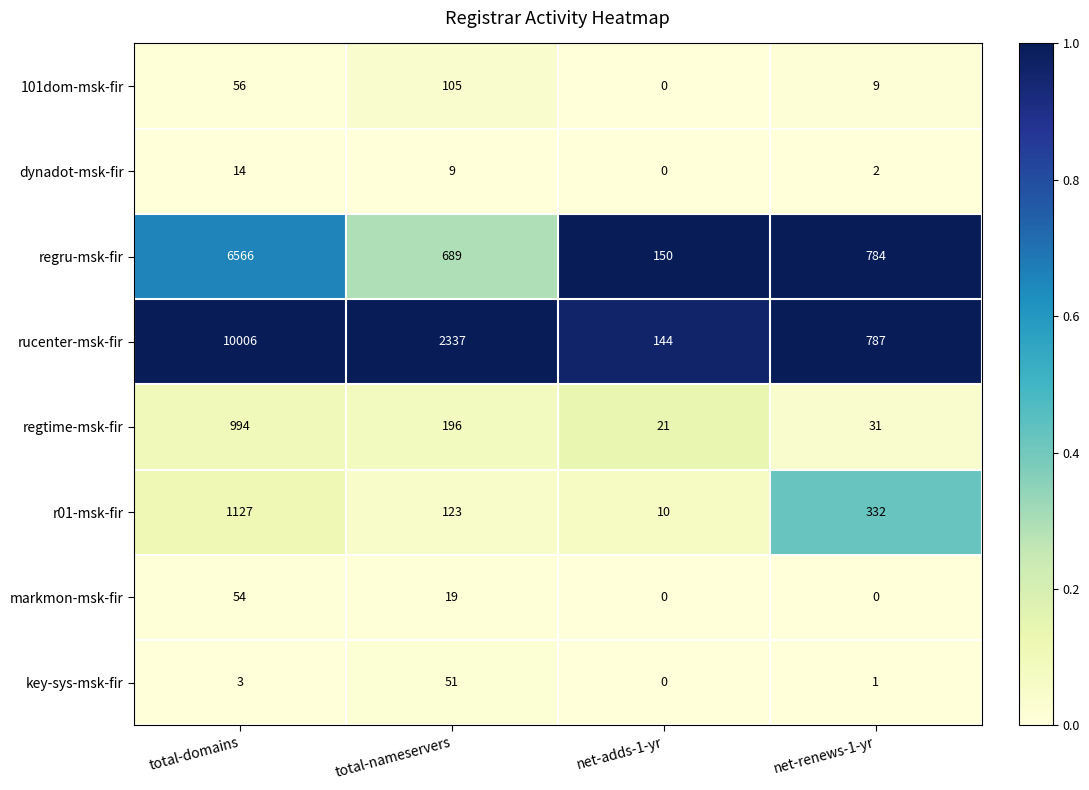

At which label is regtime-msk-fir closest to 507?

total-nameservers